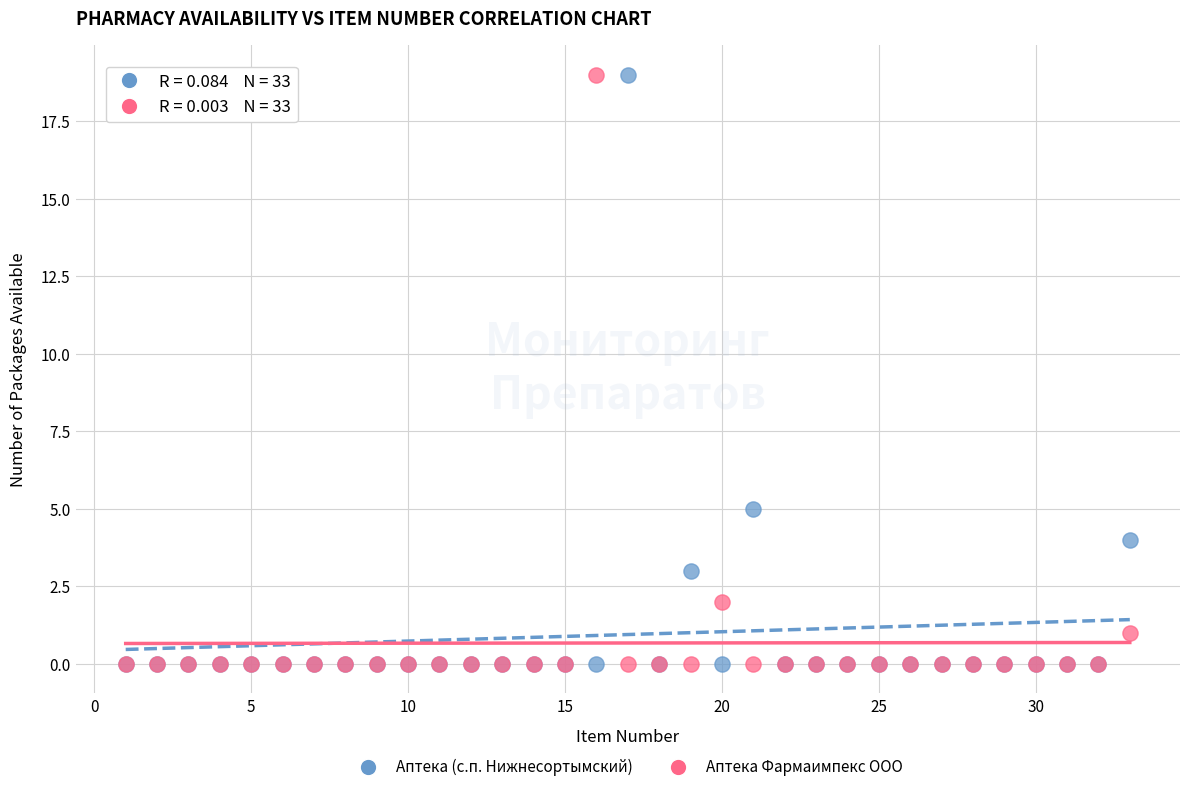

Across all series, what Y value is closest to 9?

5